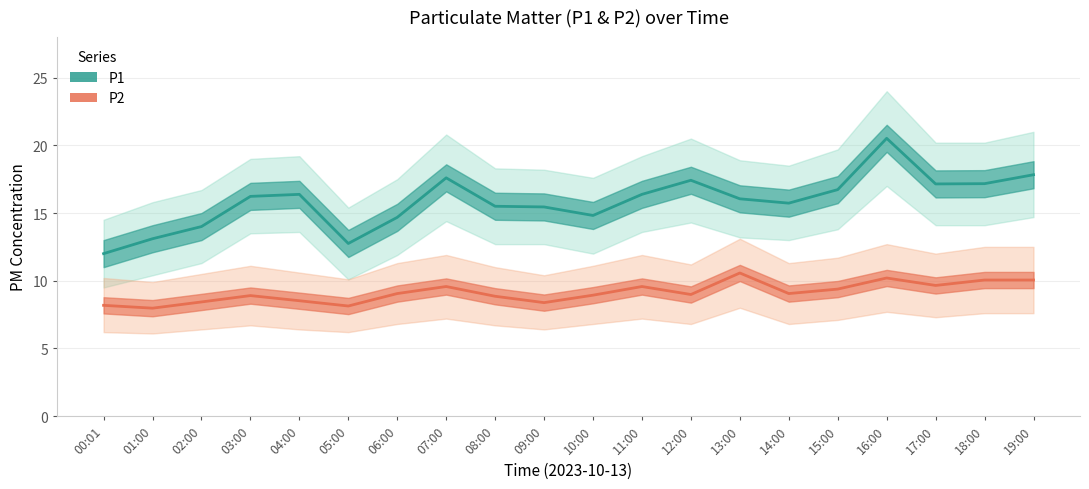

Where is the first local maximum for P1?

04:00